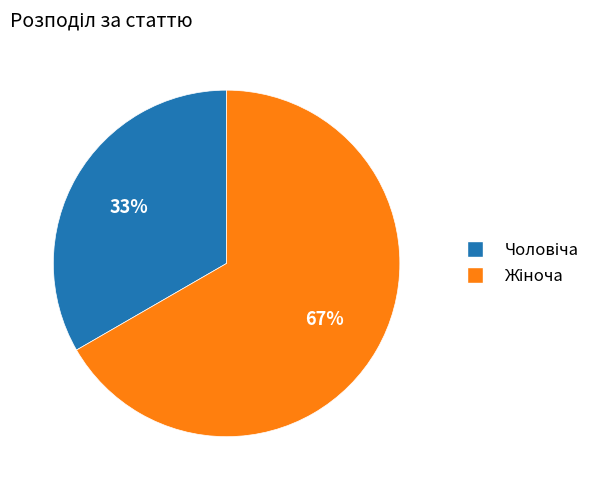

To the nearest percent, what is the average slice percentage?

50%